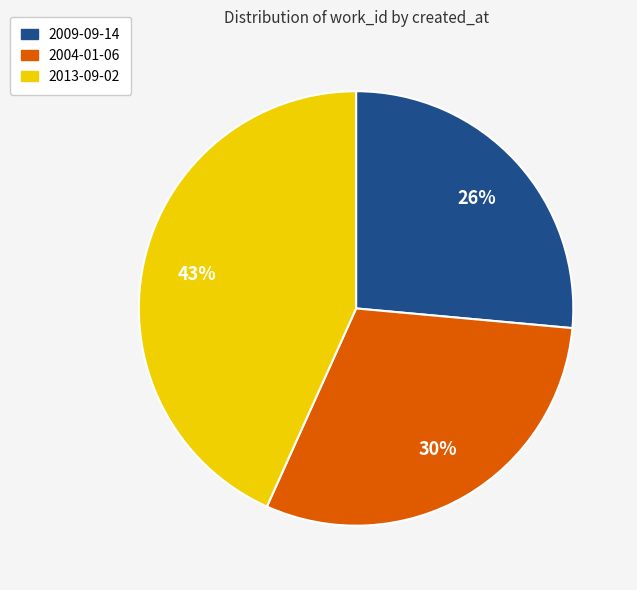

Is 2009-09-14 the majority of the pie?

No